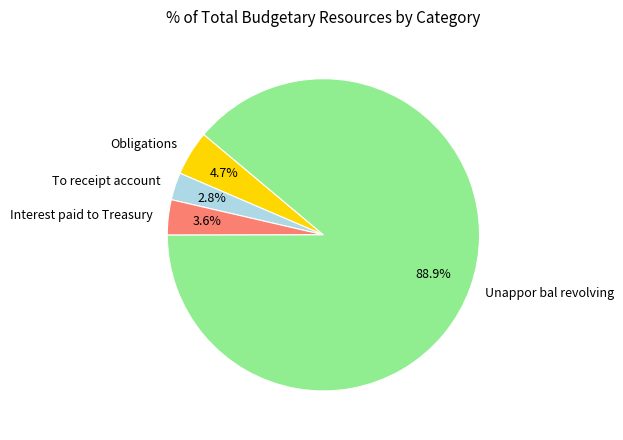

To the nearest percent, what percentage of the pie is Interest paid to Treasury?

4%